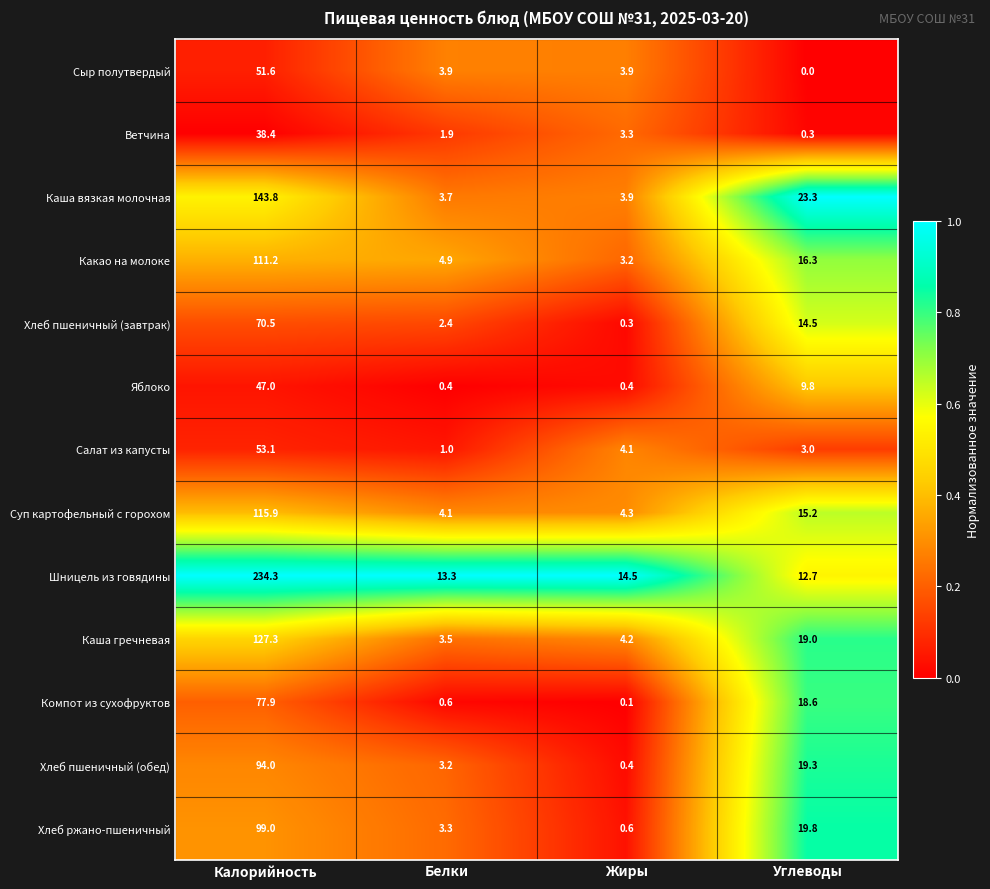

What is the sum of all Ветчина values?

43.9